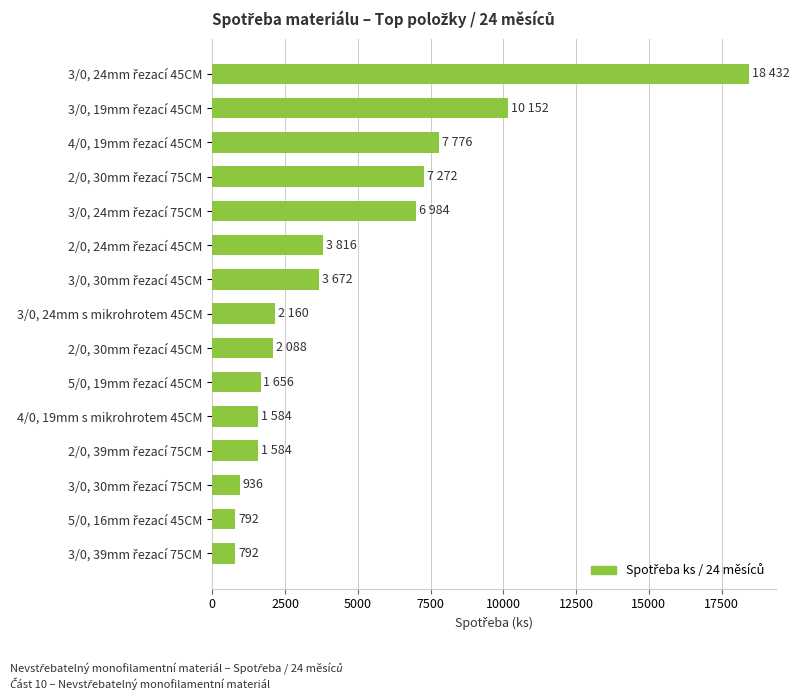

What is the smallest value displayed?

792